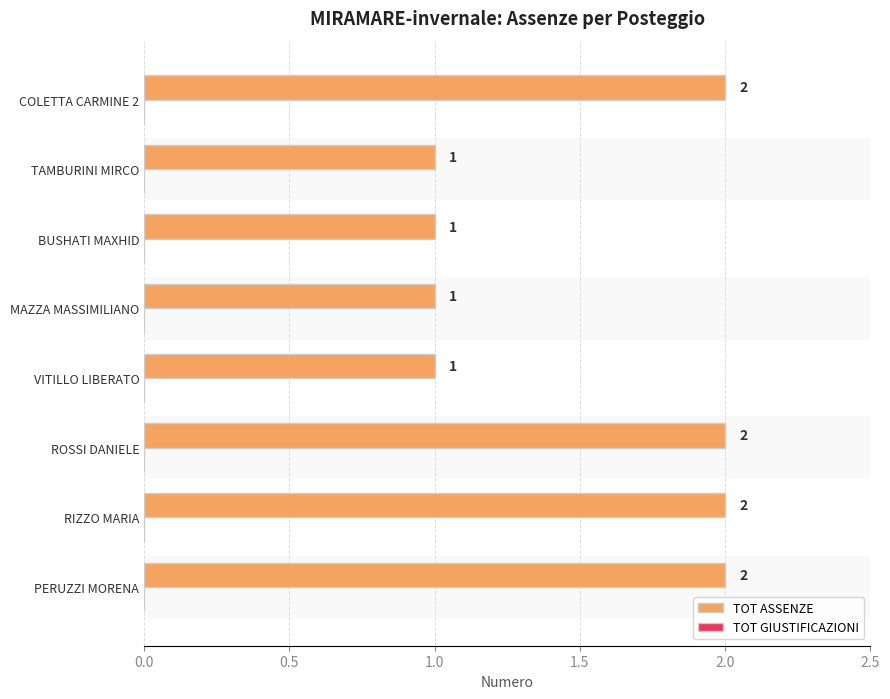

The TOT GIUSTIFICAZIONI series shows 0.6 at 1.0. True or false?

False